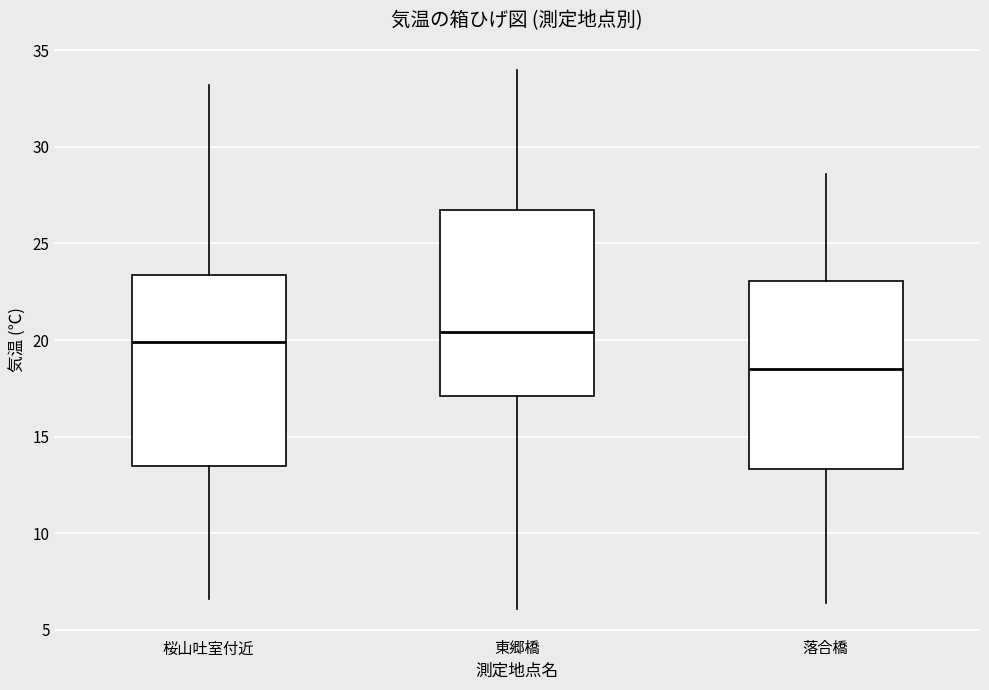

Which box has the lowest median line?

落合橋